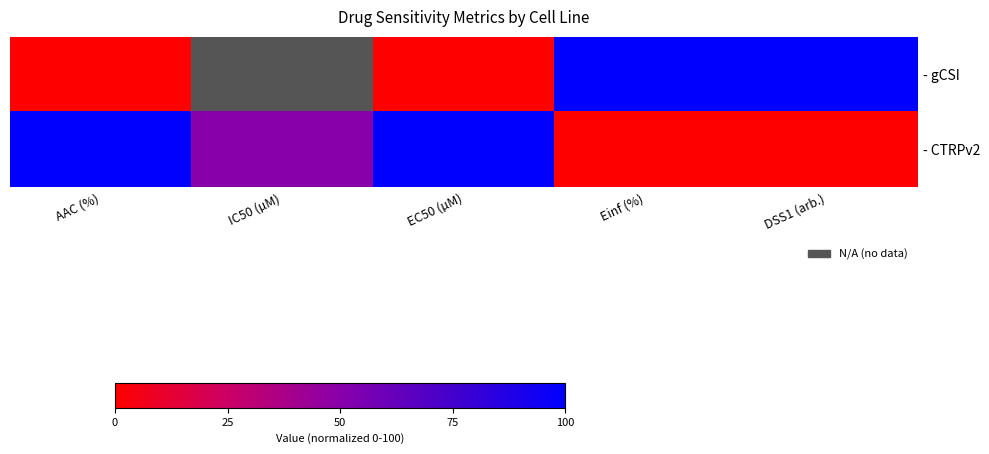

What is the difference between the highest and lowest values at AAC (%)?

100.0